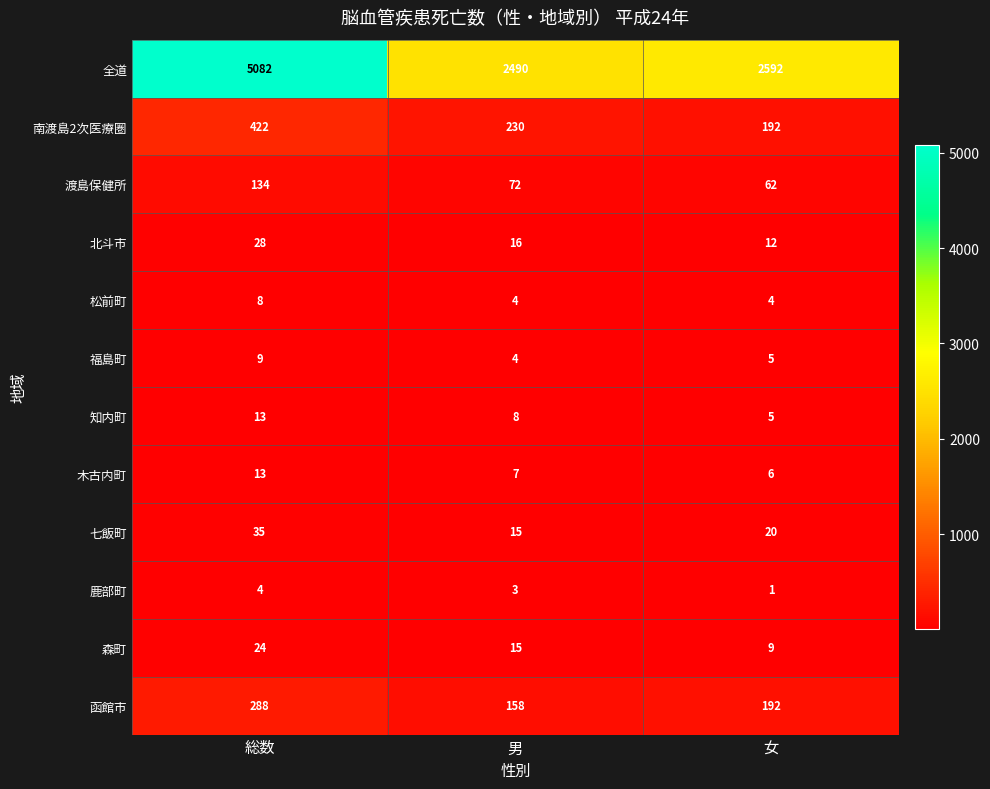

How many series are shown in this chart?

12